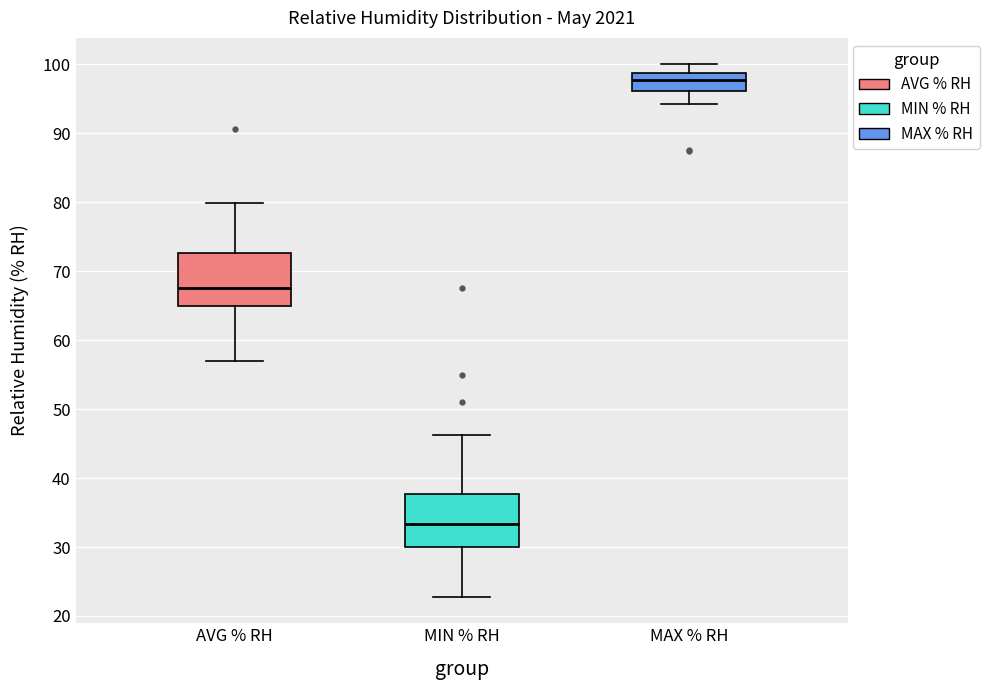

Reading left to right, read every box against the y-axis: the position of its median line, the range the box covers, and the ends of its whiskers. The values are not printed on the chart, so give them approximately, as read against the axis.

AVG % RH: median 68, box 65 to 73, whiskers 57 to 80
MIN % RH: median 33, box 30 to 38, whiskers 23 to 46
MAX % RH: median 98, box 96 to 99, whiskers 94 to 100